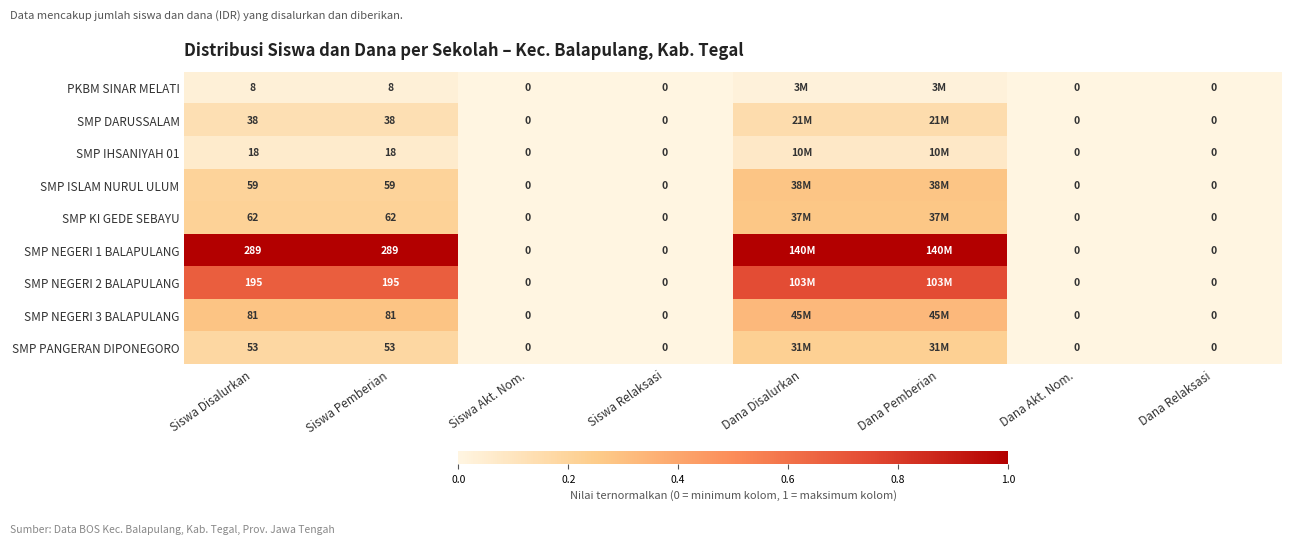

Which has a higher value, Siswa Pemberian or Siswa Akt. Nom.?

Siswa Pemberian